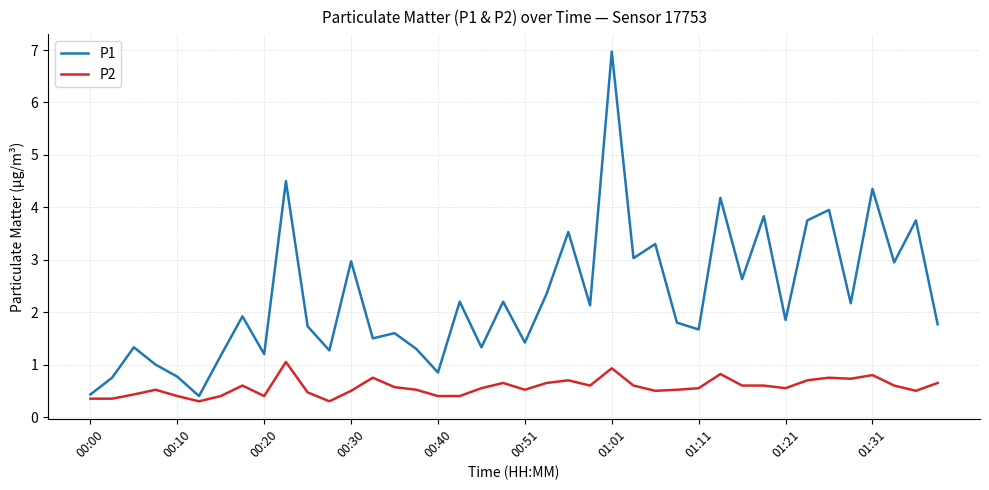

How many lines are shown in the chart?

2